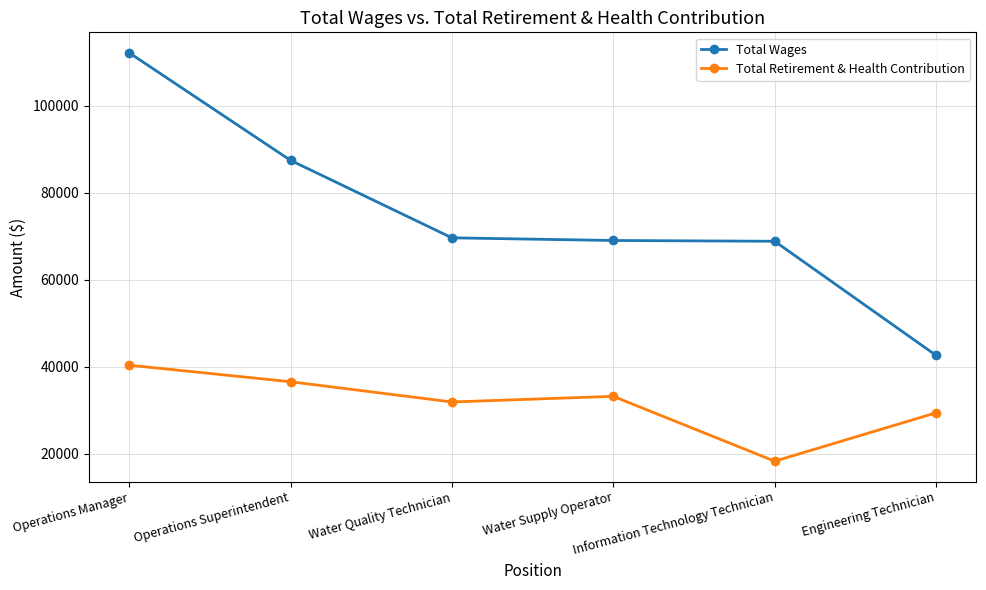

True or false: Total Retirement & Health Contribution has more than 2 interior local peaks.

False